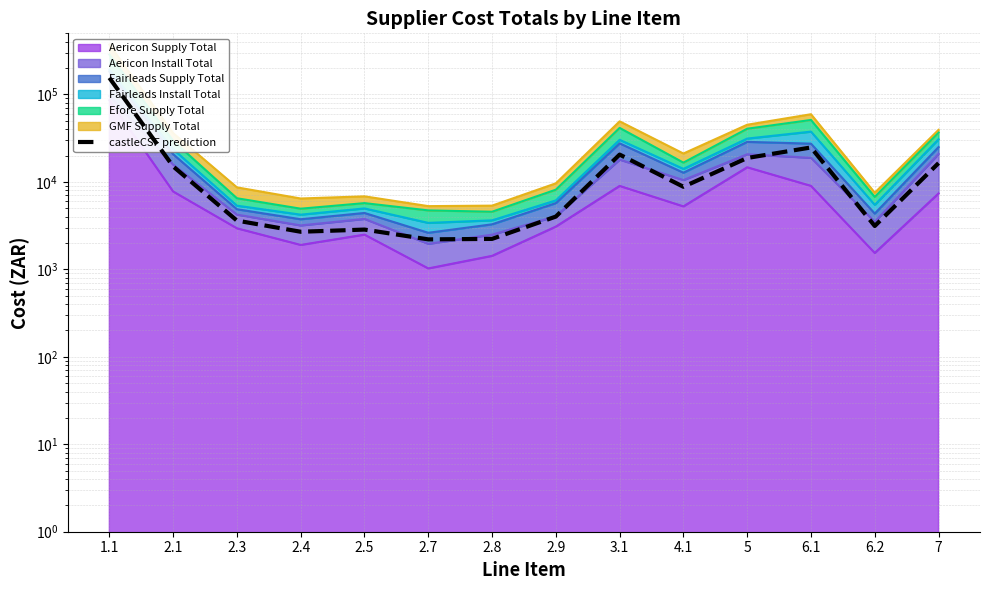

How many interior local valleys (lower than both neighbors) does the data have?

4